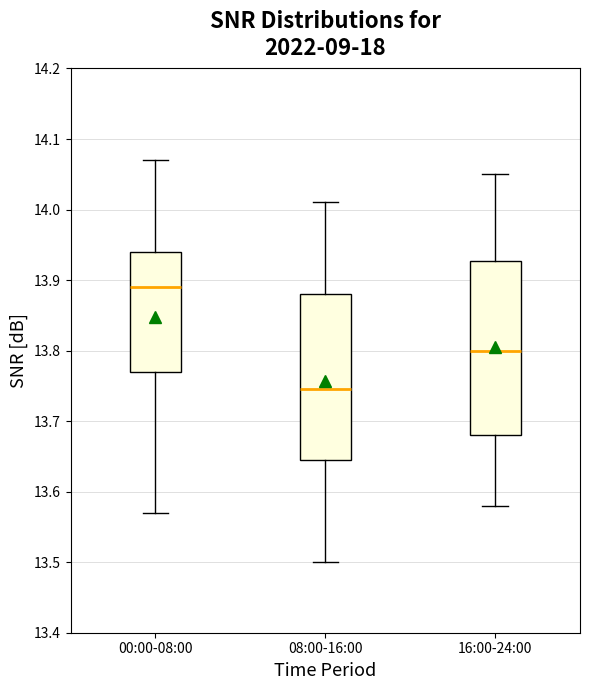

Comparing the boxes themselves (not the whiskers), which one is the tallest?

16:00-24:00